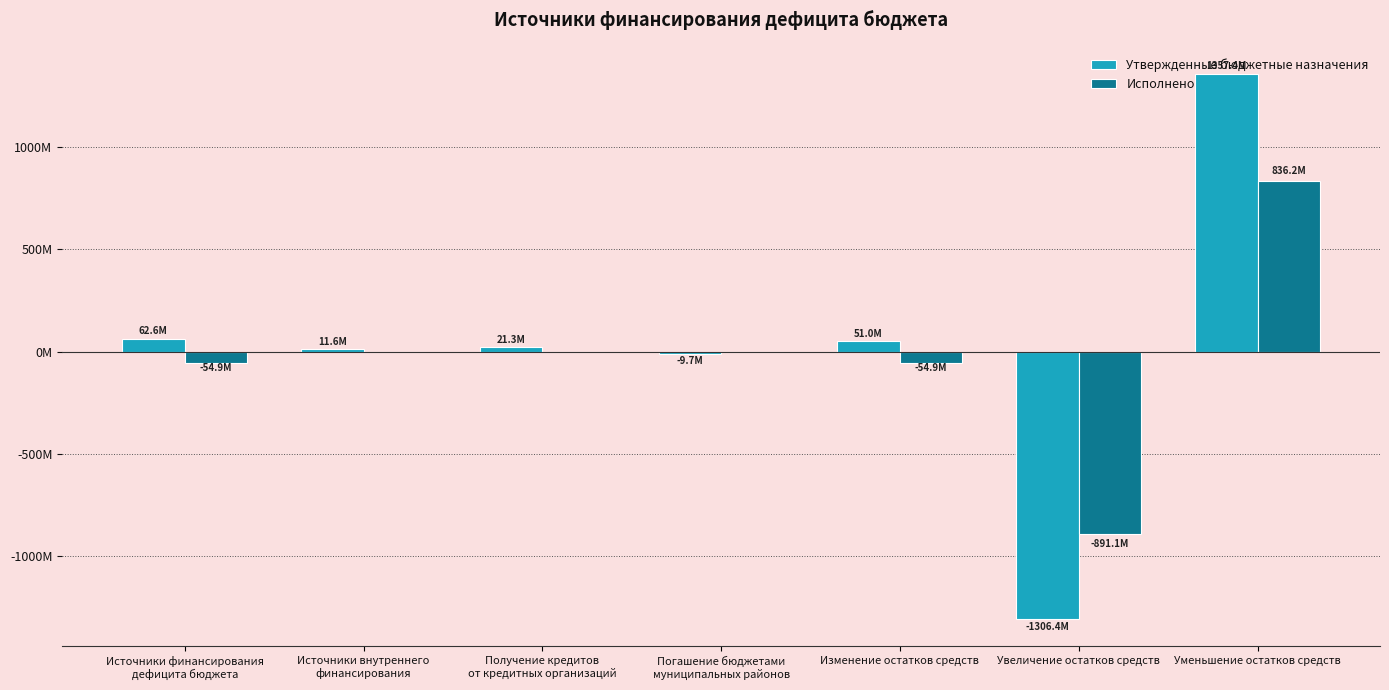

Which series has the largest range (max minus min)?

Утвержденные бюджетные назначения